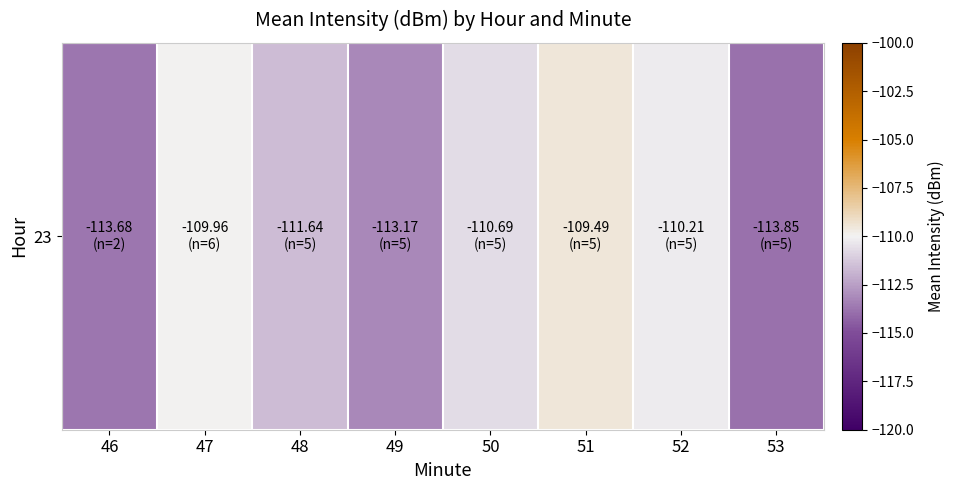

Rank the categories by value from highest to lowest.

51, 47, 52, 50, 48, 49, 46, 53